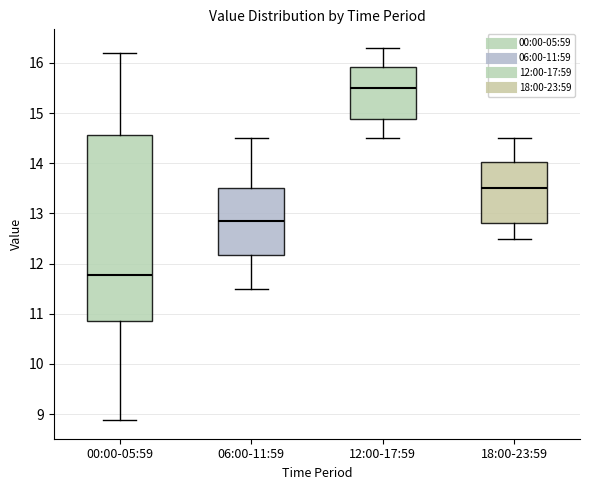

Reading left to right, read every box against the y-axis: the position of its median line, the range the box covers, and the ends of its whiskers. The values are not printed on the chart, so give them approximately, as read against the axis.

00:00-05:59: median 11.8, box 10.9 to 14.6, whiskers 8.9 to 16.2
06:00-11:59: median 12.9, box 12.2 to 13.5, whiskers 11.5 to 14.5
12:00-17:59: median 15.5, box 14.9 to 15.9, whiskers 14.5 to 16.3
18:00-23:59: median 13.5, box 12.8 to 14.0, whiskers 12.5 to 14.5